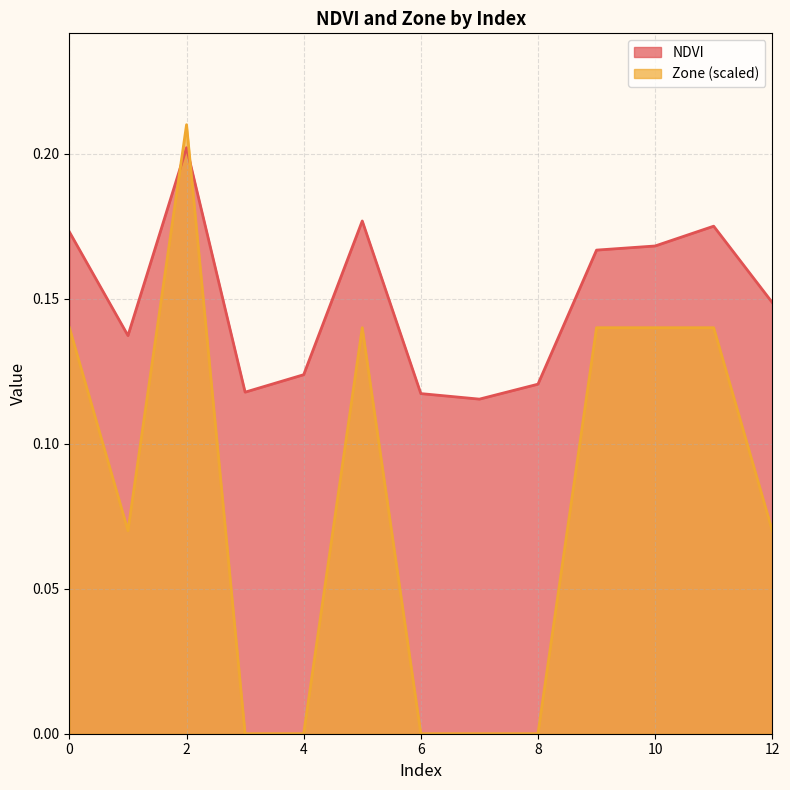

Reading right to left, what are all the values shown in this chart?

NDVI: 12=0.1	11=0.2	10=0.2	9=0.2	8=0.1	7=0.1	6=0.1	5=0.2	4=0.1	3=0.1	2=0.2	1=0.1	0=0.2
Zone: 12=0.1	11=0.1	10=0.1	9=0.1	8=0.0	7=0.0	6=0.0	5=0.1	4=0.0	3=0.0	2=0.2	1=0.1	0=0.1